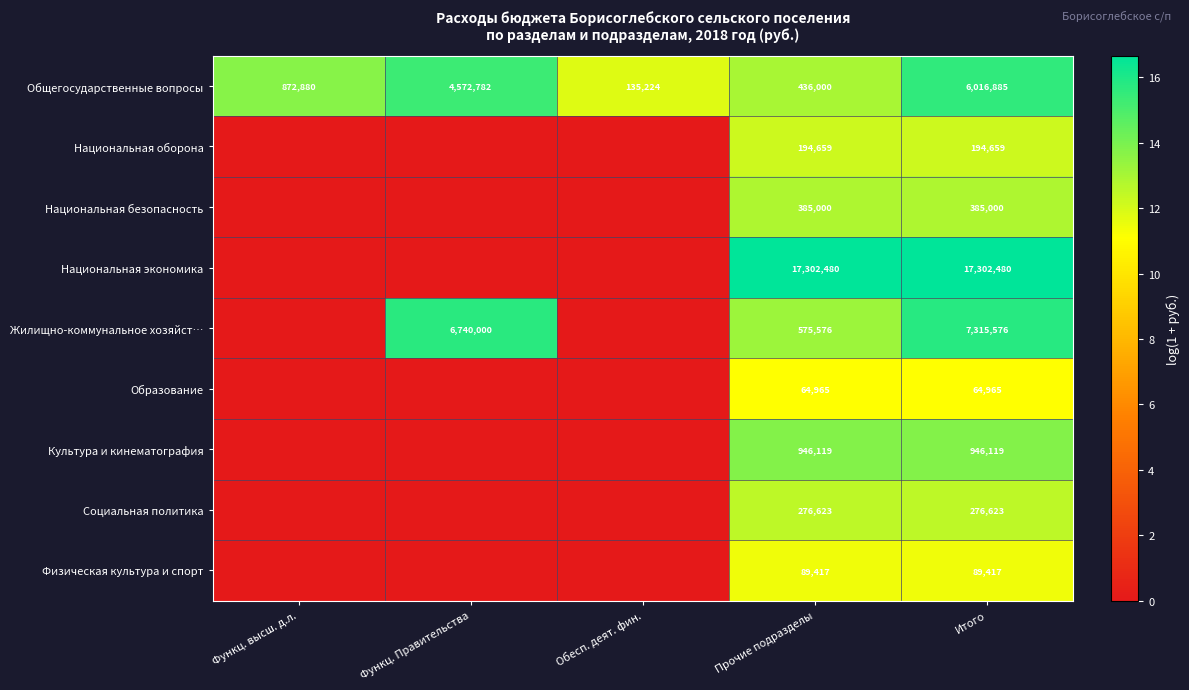

What is the lowest value of the Общегосударственные вопросы series?

135224